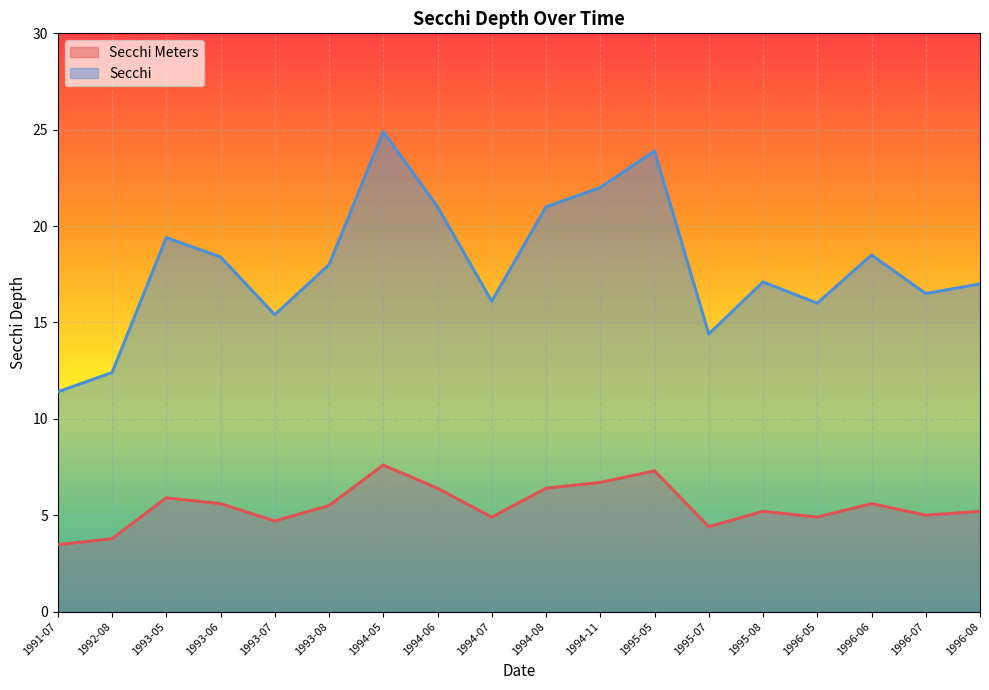

Between 1993-05 and 1994-05, which series saw the biggest shift?

Secchi